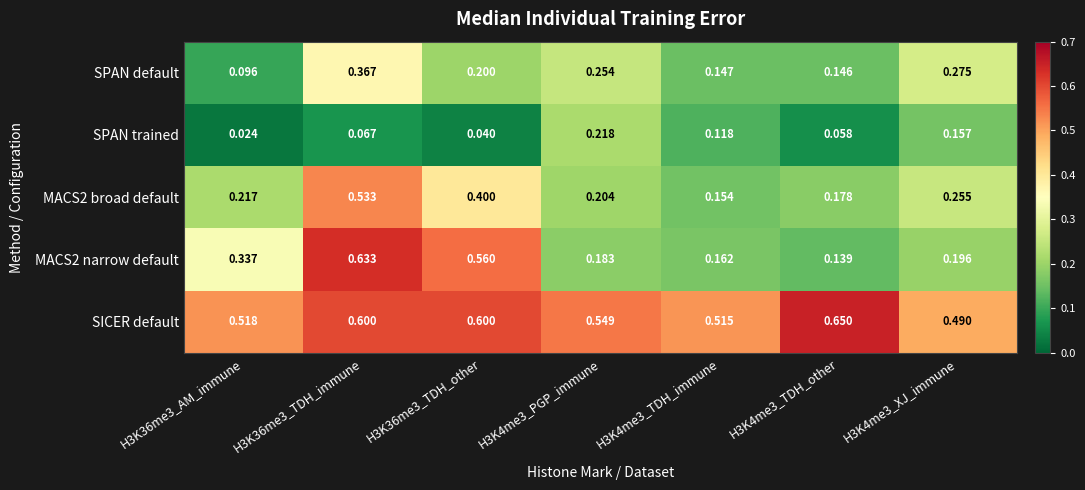

Is the value of MACS2 narrow default at H3K4me3_PGP_immune greater than the value of MACS2 broad default at H3K36me3_AM_immune?

No